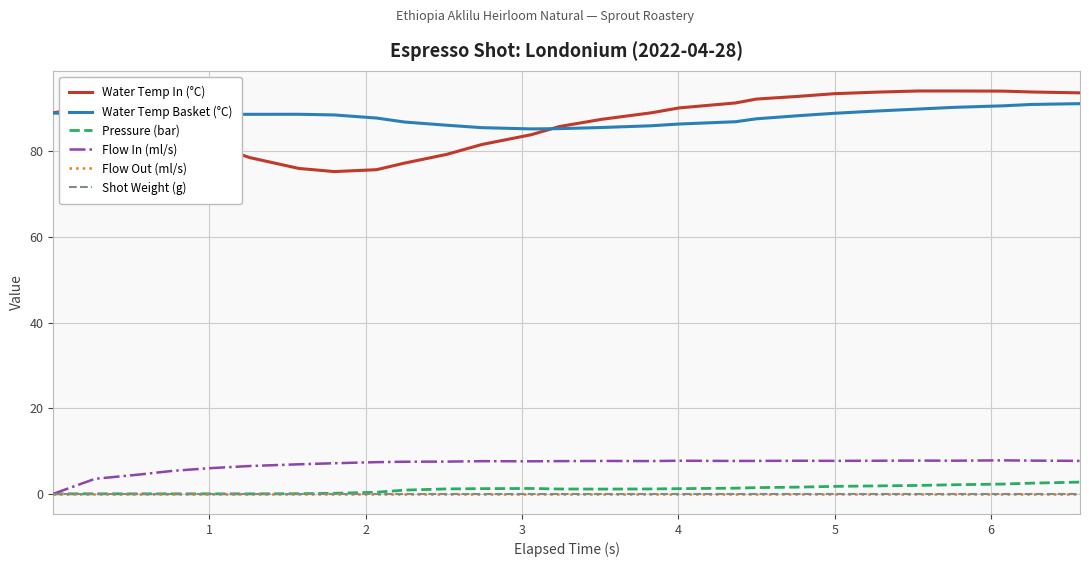

Is this an area chart (filled region under the line)?

No